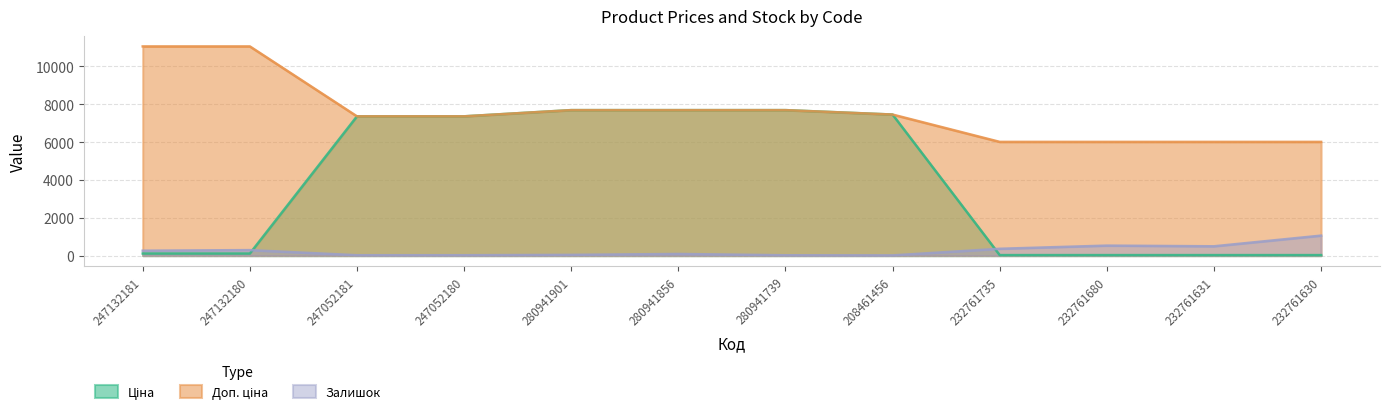

List the series in order of their overall mean, lowest first.

Залишок, Ціна, Доп. ціна